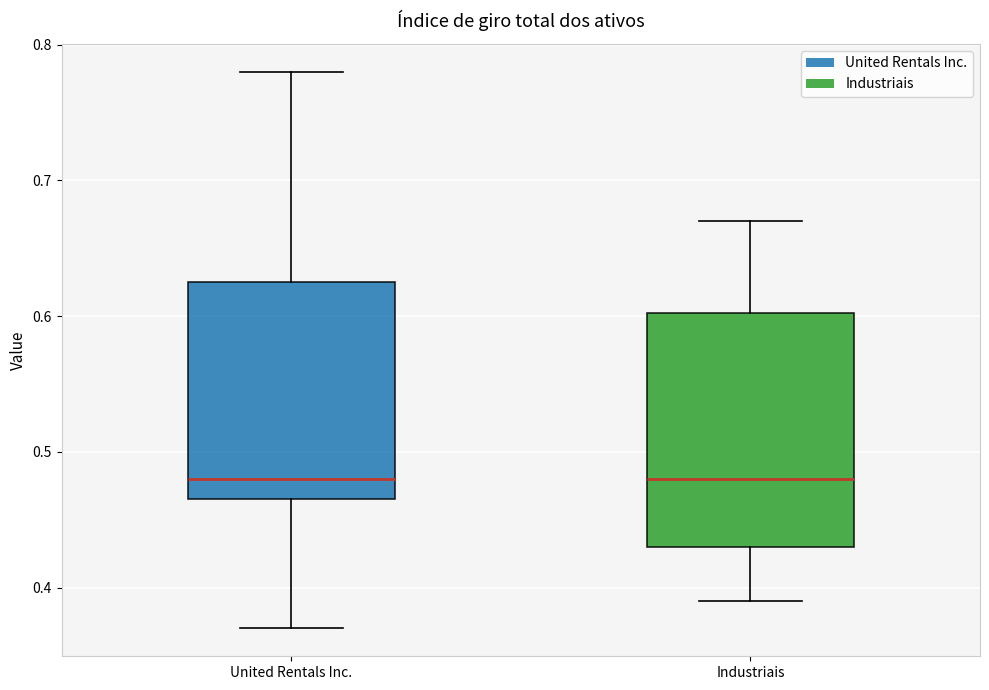

Which box is the tallest, from its lower edge to its upper edge?

Industriais